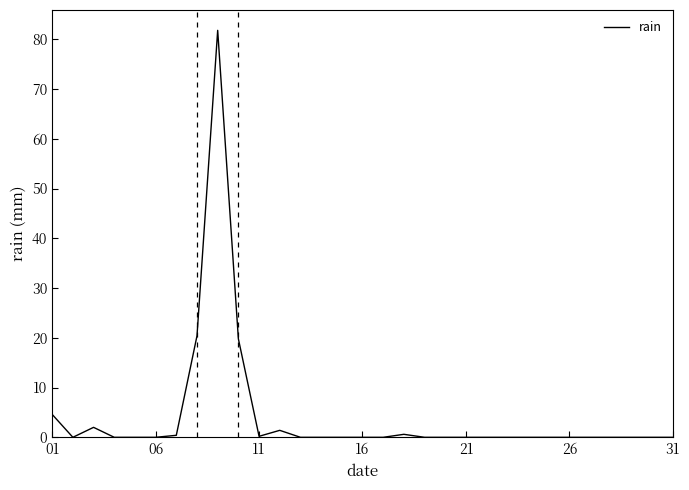

What is the greatest value displayed?

81.8